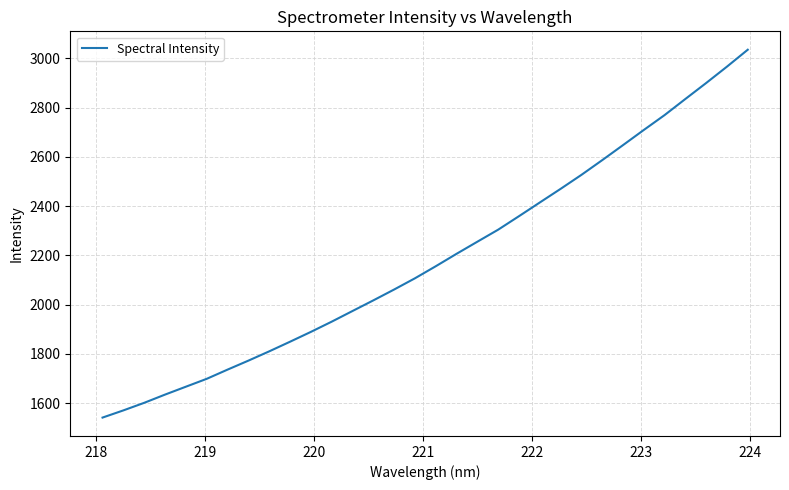

Is this an area chart (filled region under the line)?

No